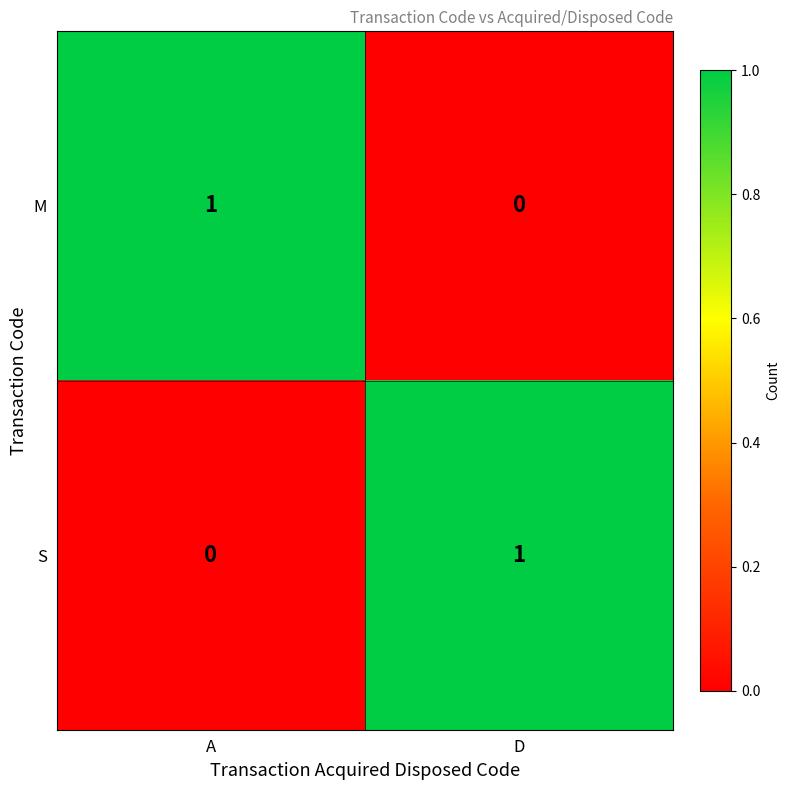

At how many categories does at least one series exceed 0?

2